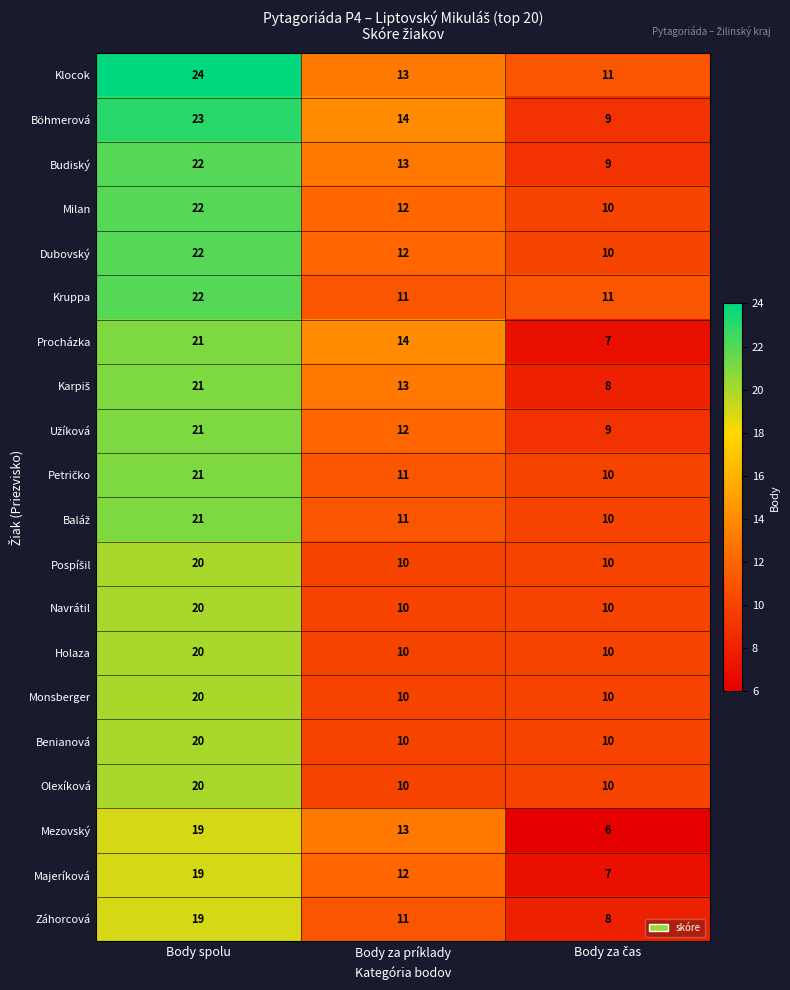

What is the sum of all Benianová values?

40